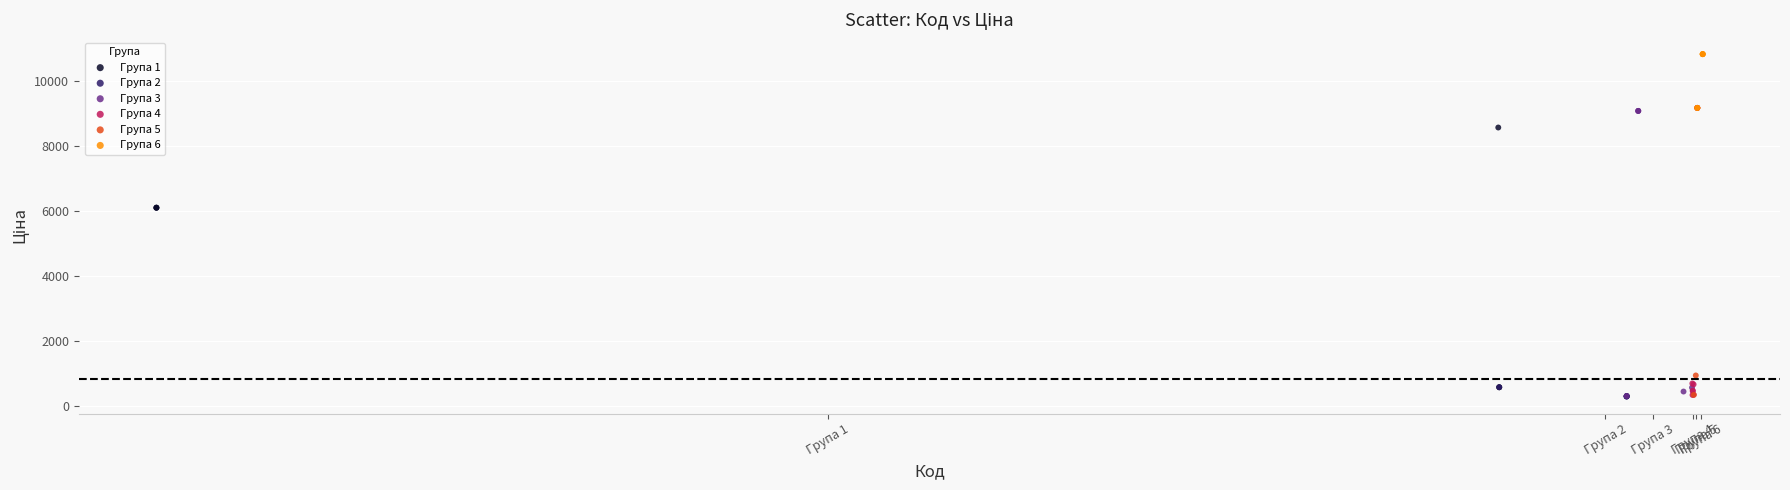

Which series contains the highest Y value?

Група 6